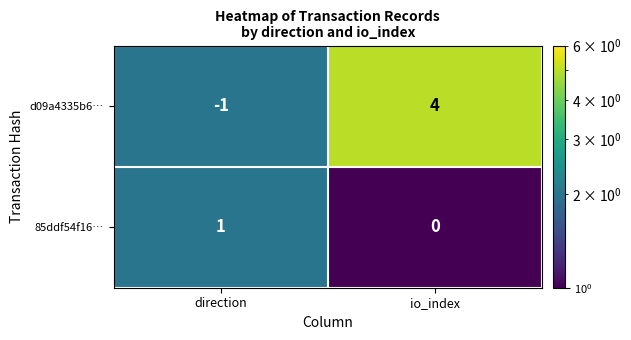

At which label is 85ddf54f16… closest to 0?

io_index